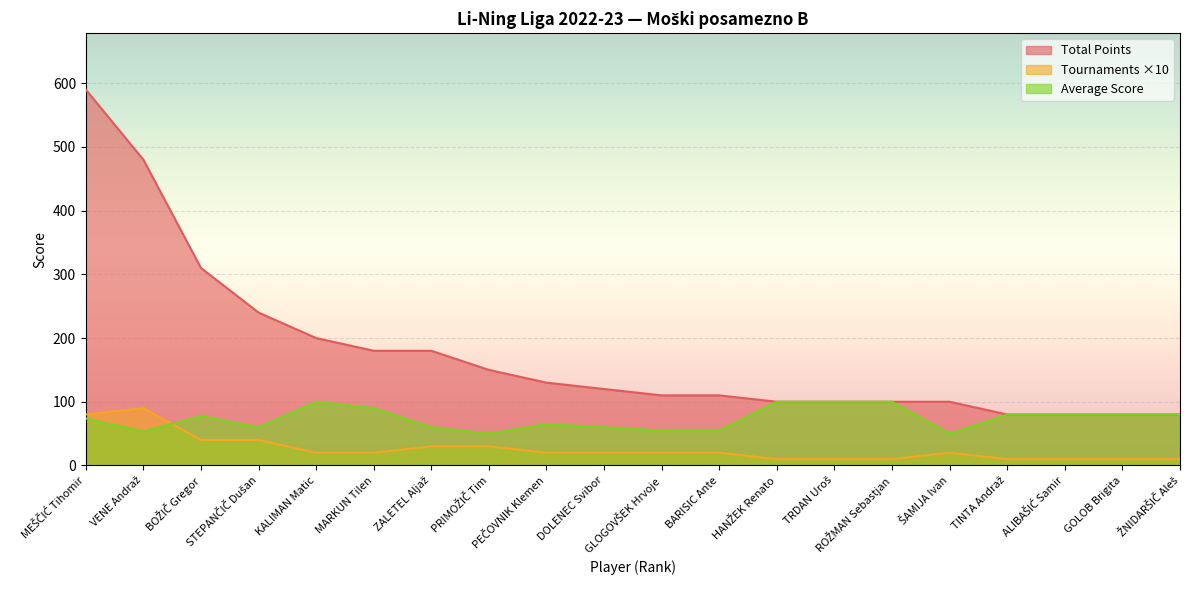

Where is the first local minimum for Average?

VENE Andraž